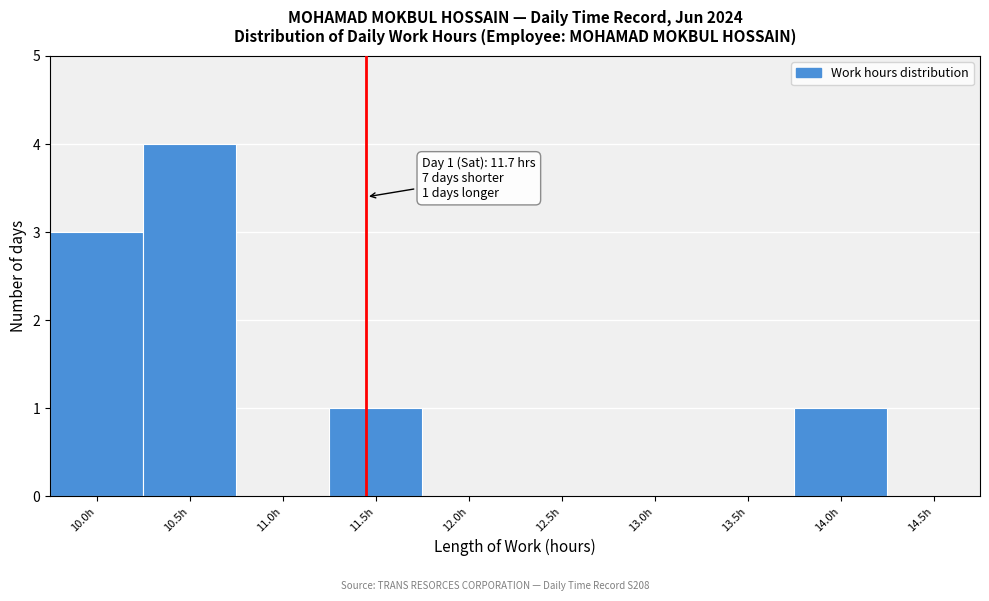

What is the maximum value shown in the chart?

4